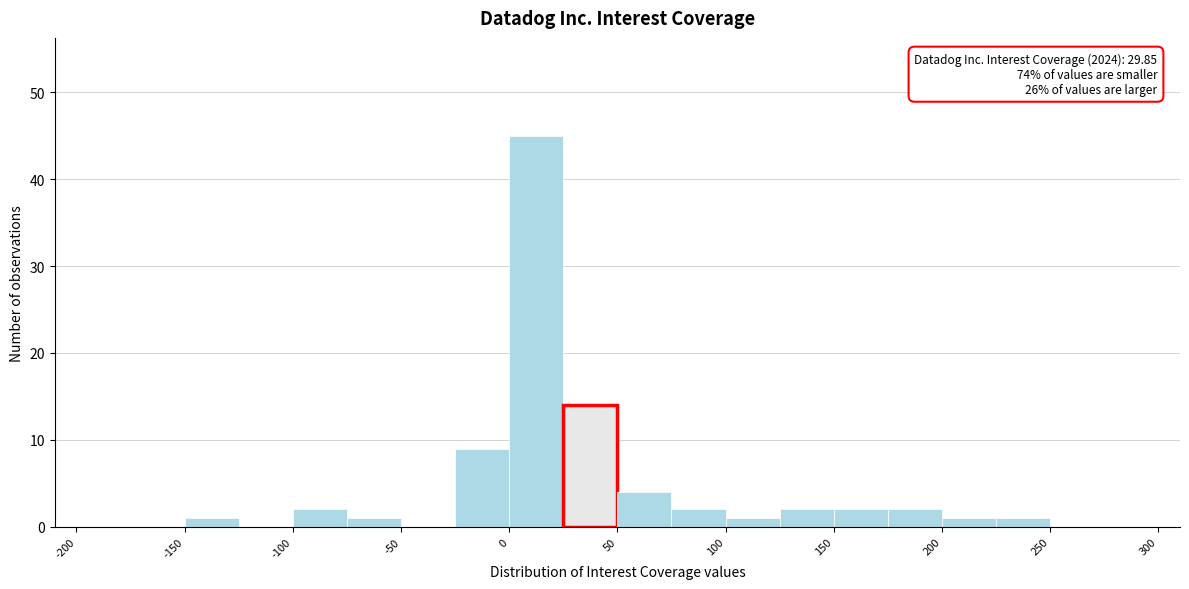

Over which range of the x-axis is the bar tallest?

0 to 25